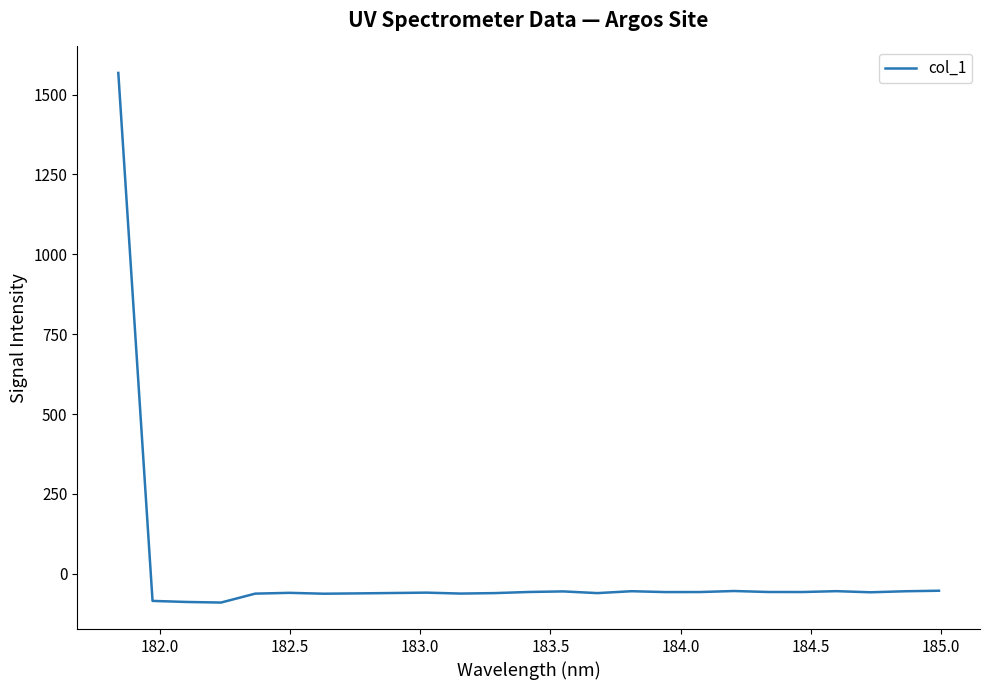

What is the minimum value shown in the chart?

-90.1